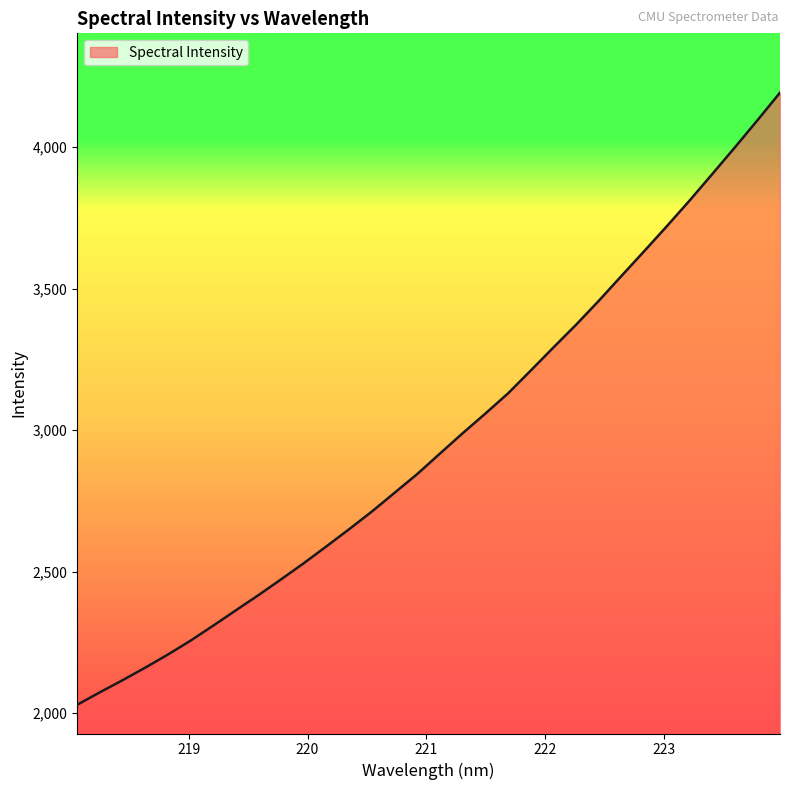

What is the smallest value displayed?

2029.4